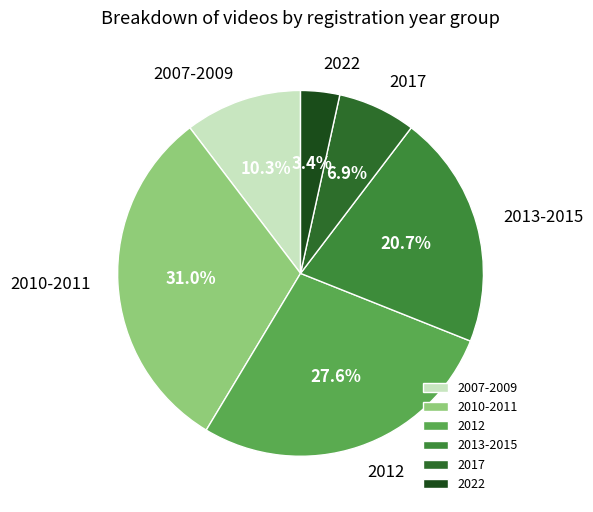

Is it true that 2012 is 18% of the pie?

False